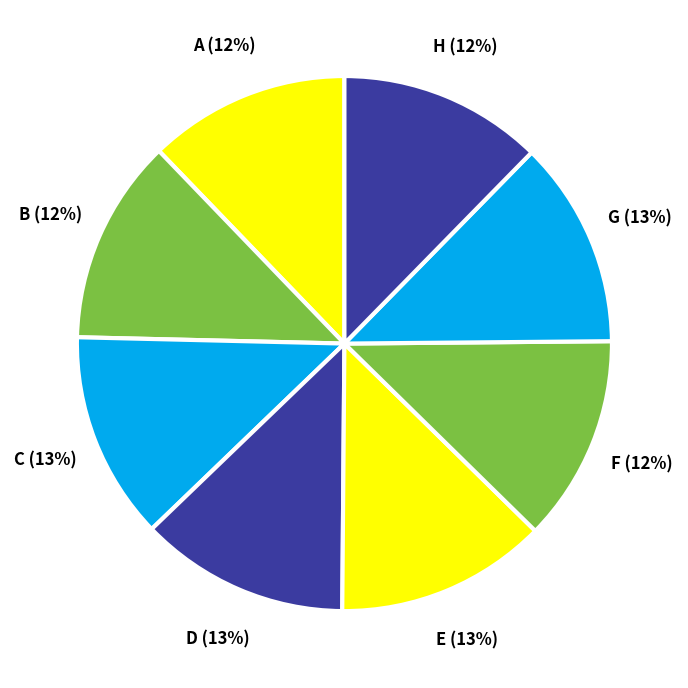

Does B represent more than half of the total?

No